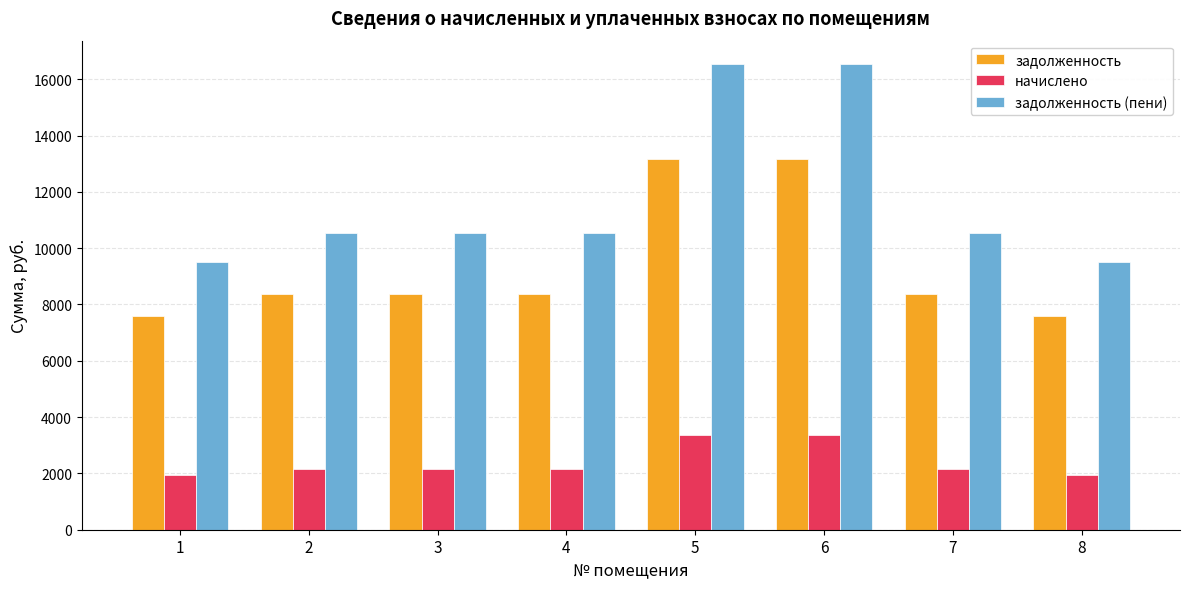

What is the minimum value for задолженность (пени)?

9523.9